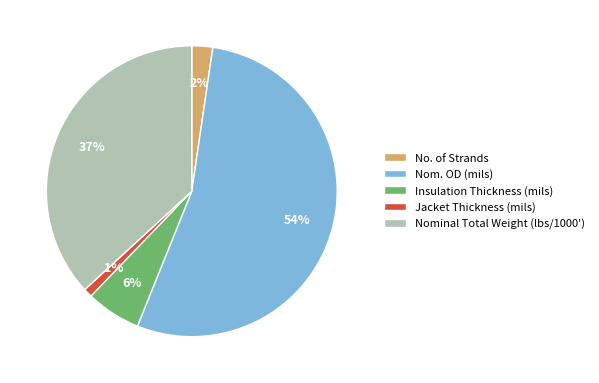

Between Insulation Thickness (mils) and Jacket Thickness (mils), which is larger?

Insulation Thickness (mils)